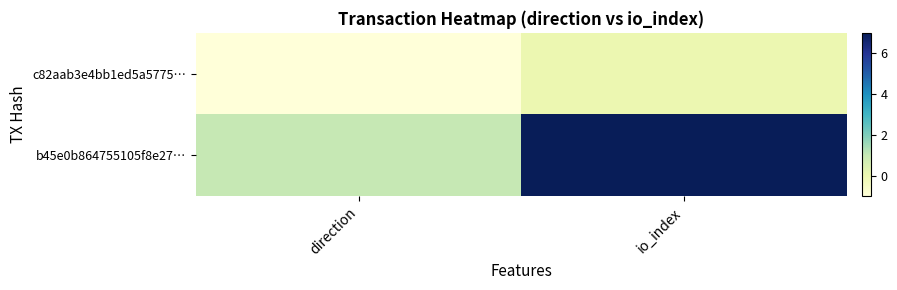

Which series has the widest spread of values?

b45e0b864755105f8e27…